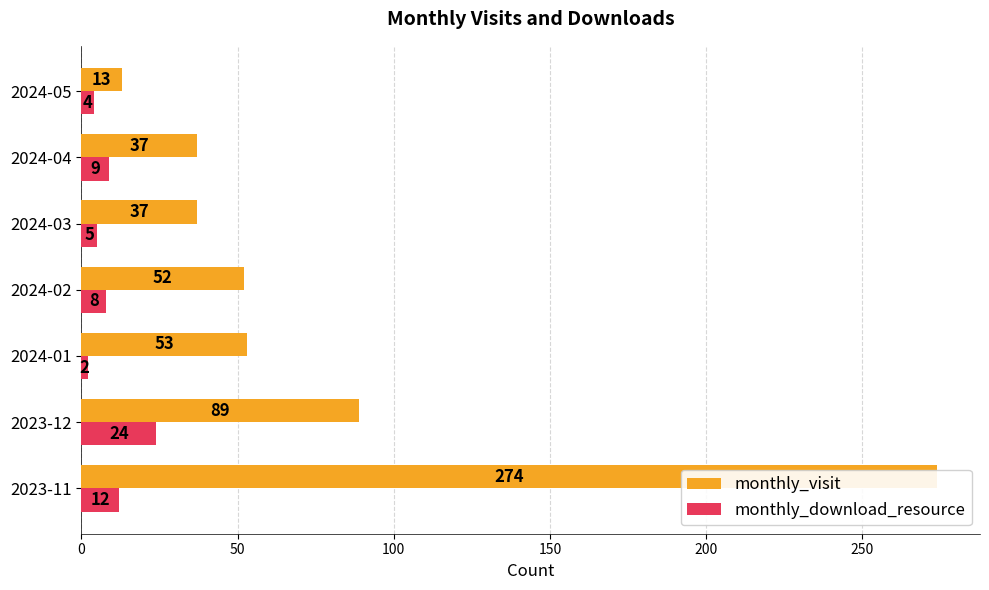

How many groups of bars are there?

7